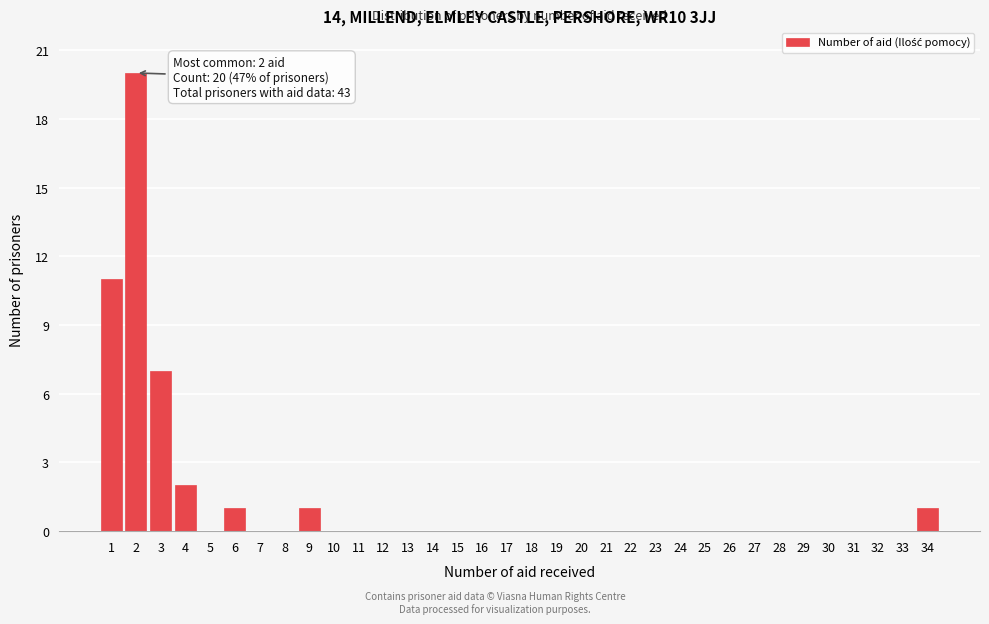

Which range on the x-axis has the tallest bar?

1.5 to 2.5